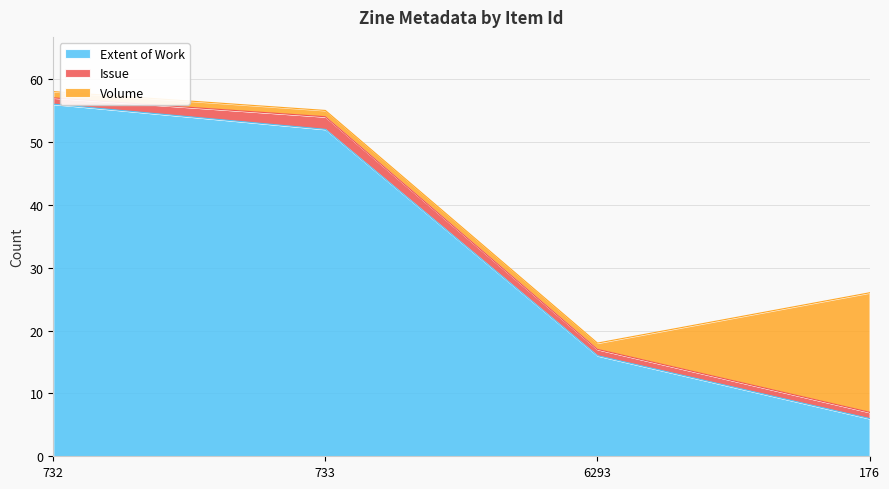

What is the value of the Issue point at the 3rd from the left?

1